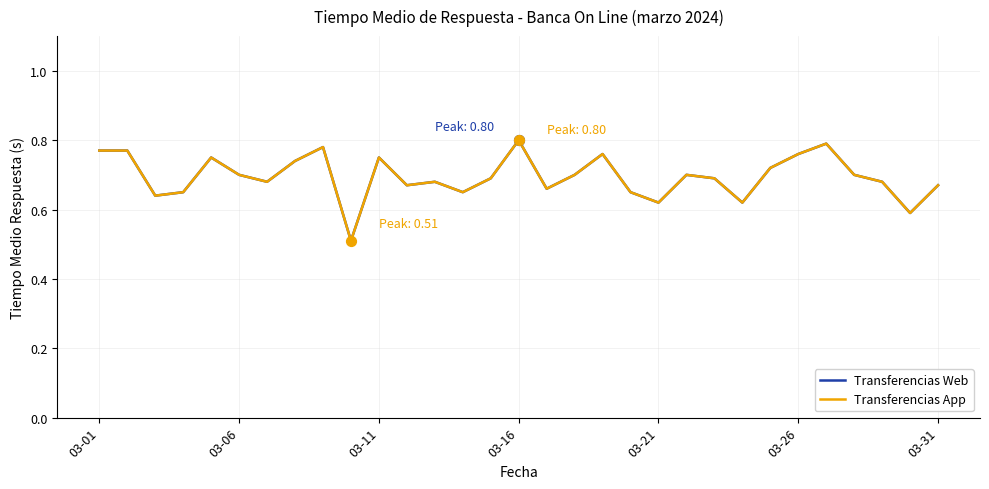

Does the chart have visible grid lines?

Yes